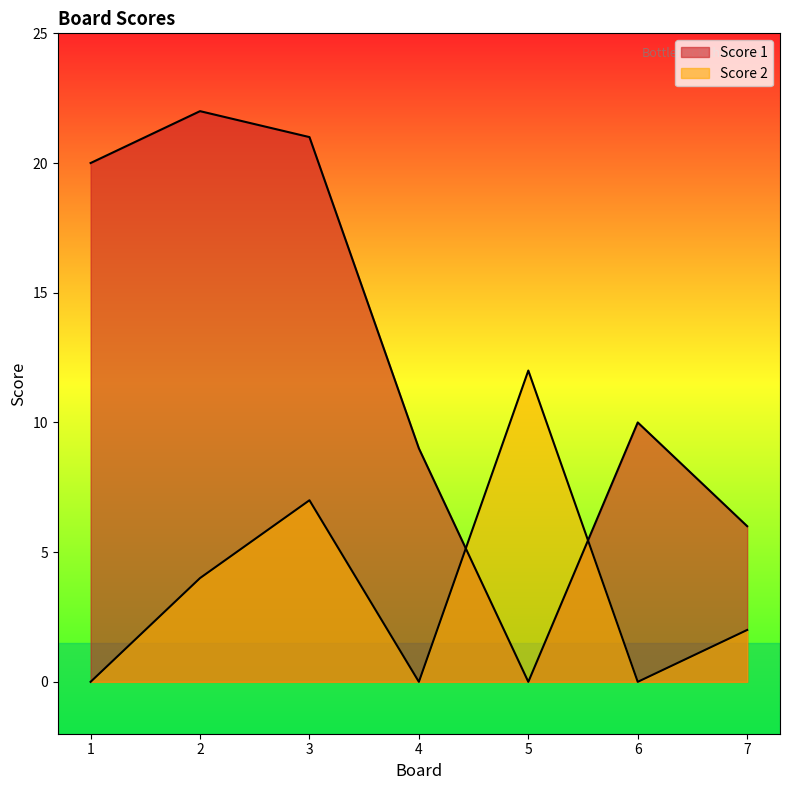

What is the total value across all series at 3?

28